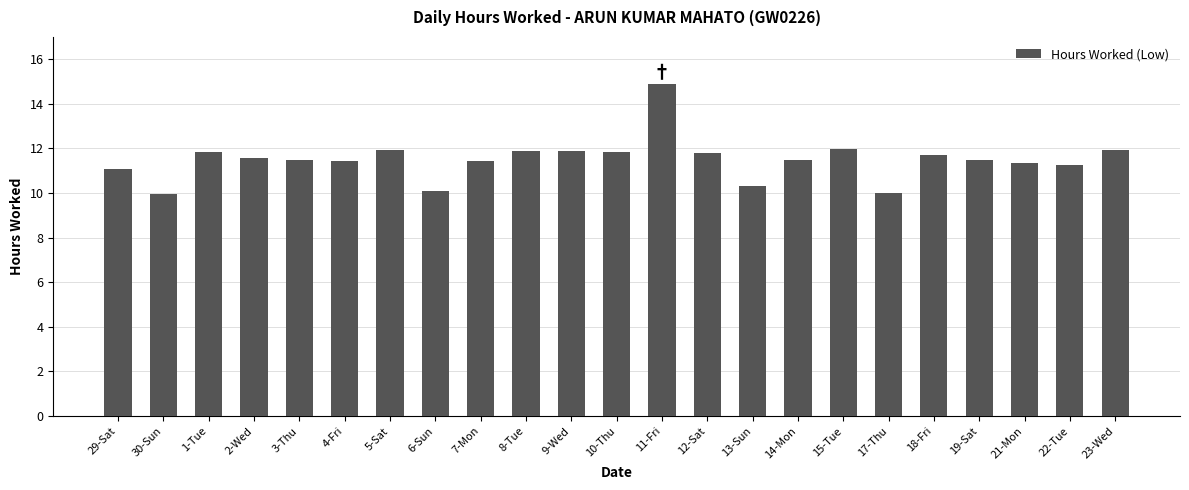

How many data points are less than 11?

4